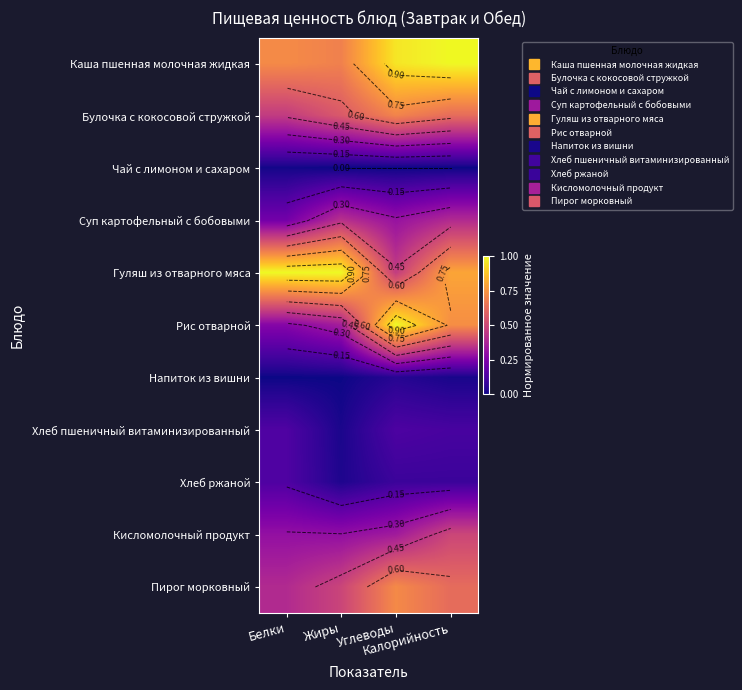

True or false: Булочка с кокосовой стружкой has a value of 0.7 at Углеводы.

True